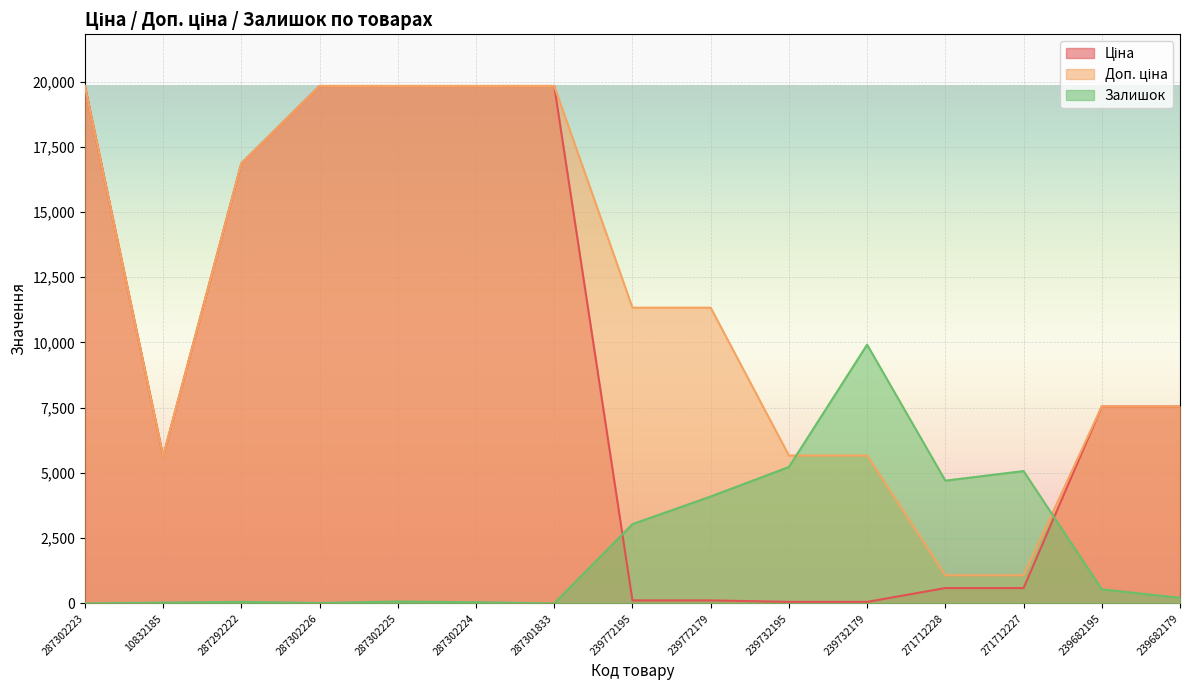

The Ціна series shows 69.0 at 239772179. True or false?

False